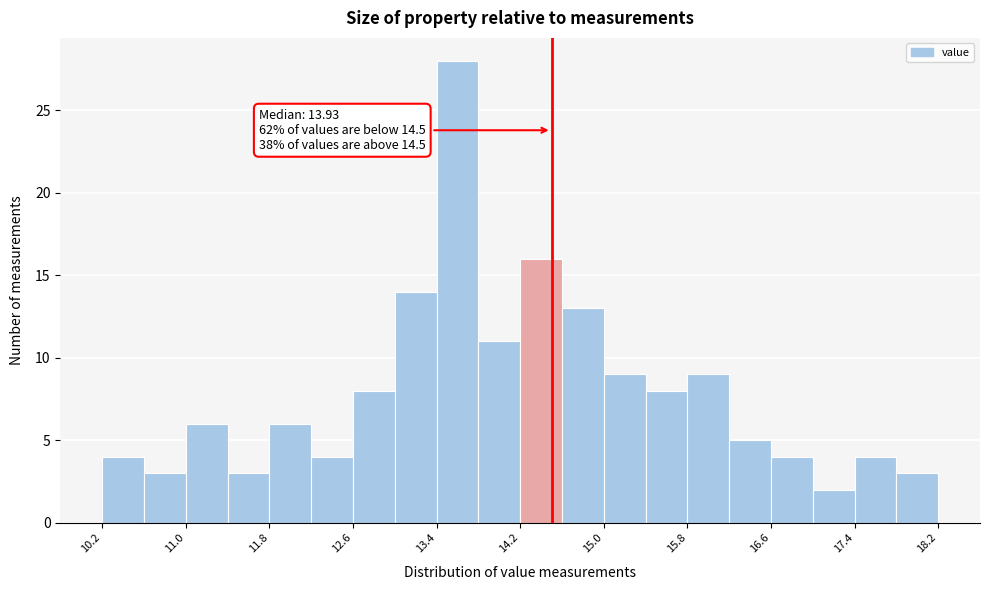

Which range on the x-axis has the tallest bar?

13.4 to 13.8